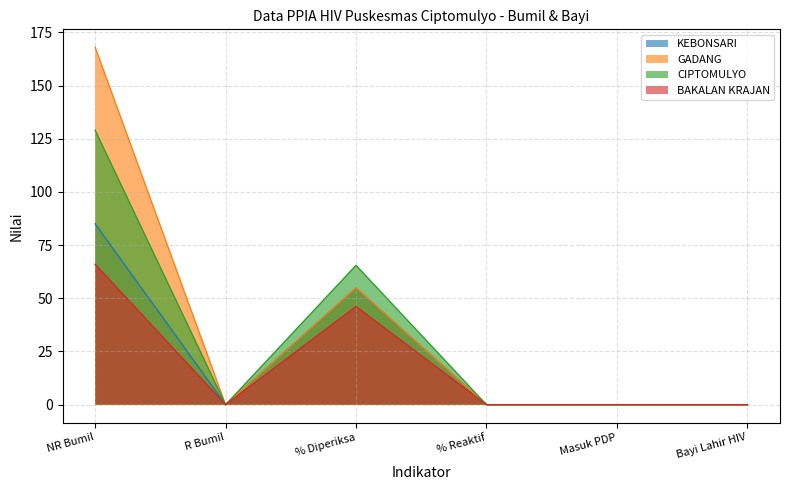

The value of CIPTOMULYO at % Reaktif is 69.0. True or false?

False